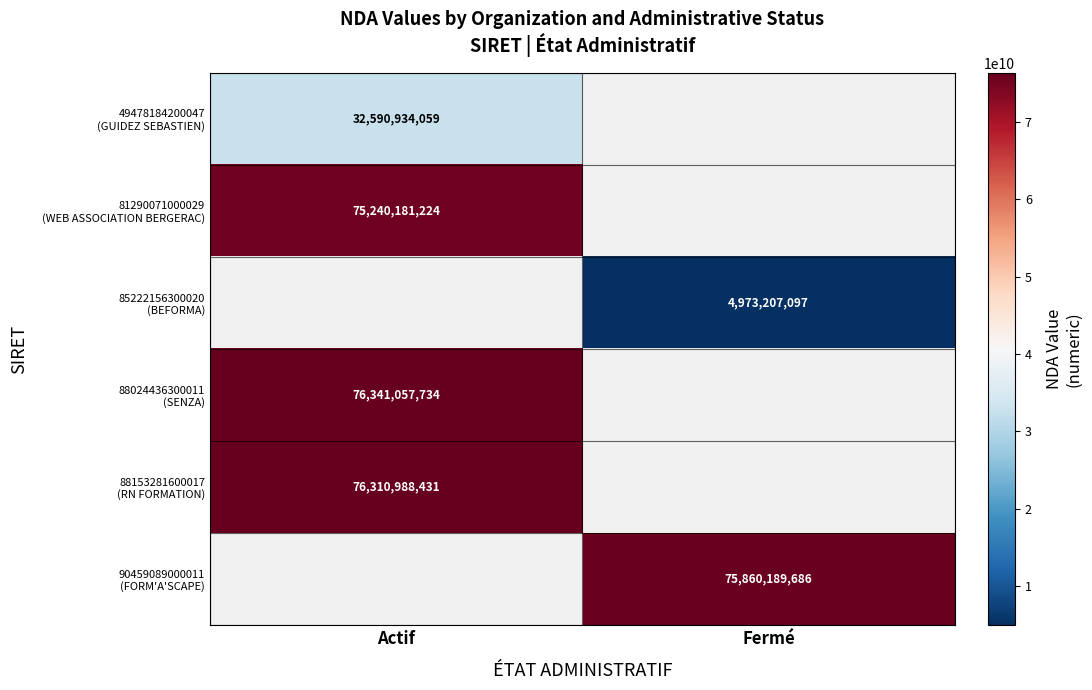

Between Fermé and Actif, which is larger?

Actif